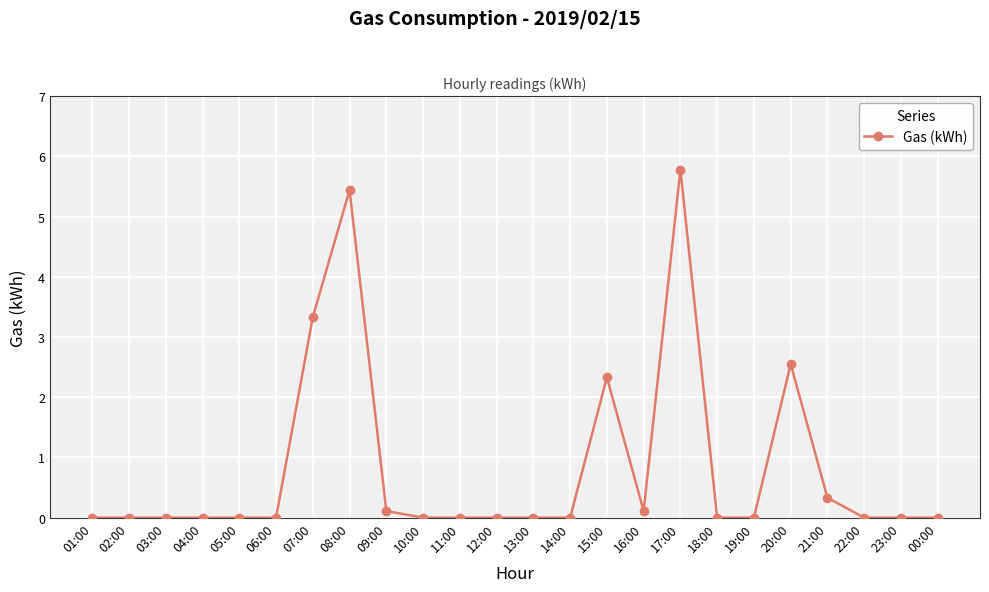

What is the label of the 24th point from the right?

01:00